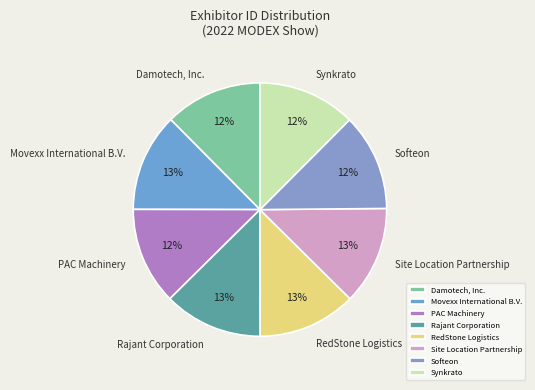

How many segments does this pie chart have?

8